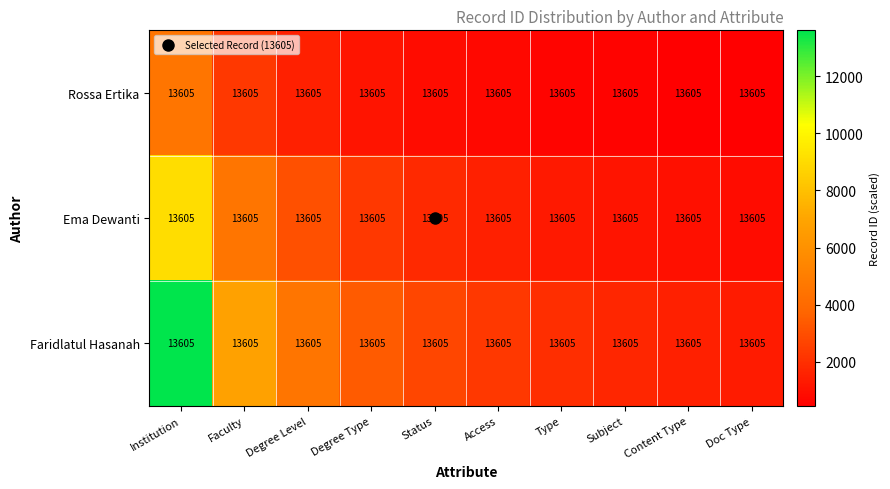

Which series changed the most between Institution and Type?

Faridlatul Hasanah